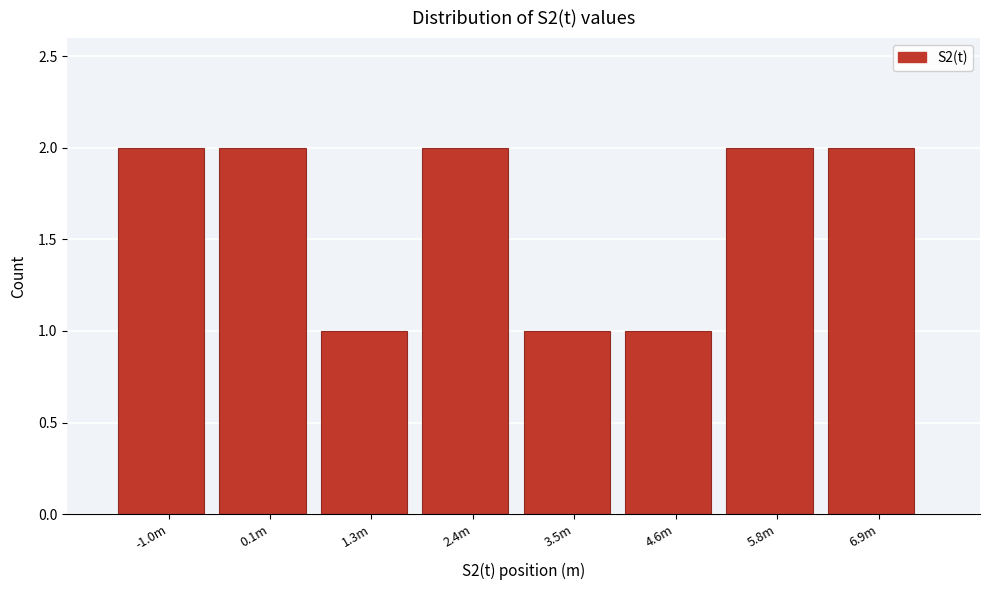

Reading right to left, what are all the values shown in this chart?

2	2	1	1	2	1	2	2